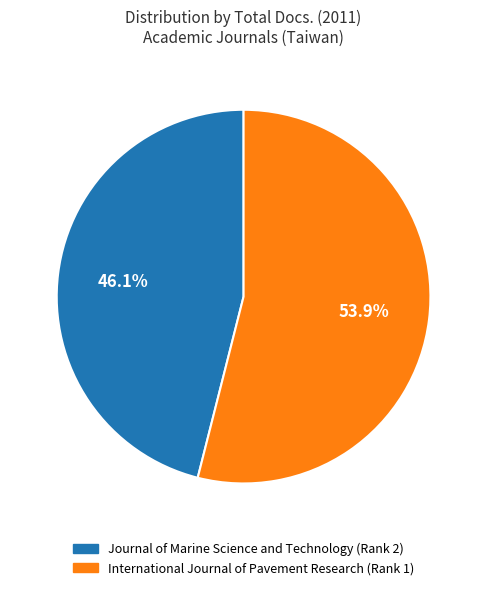

To the nearest percent, what is the difference between the International Journal of Pavement Research (Rank 1) and Journal of Marine Science and Technology (Rank 2) slice percentages?

8%